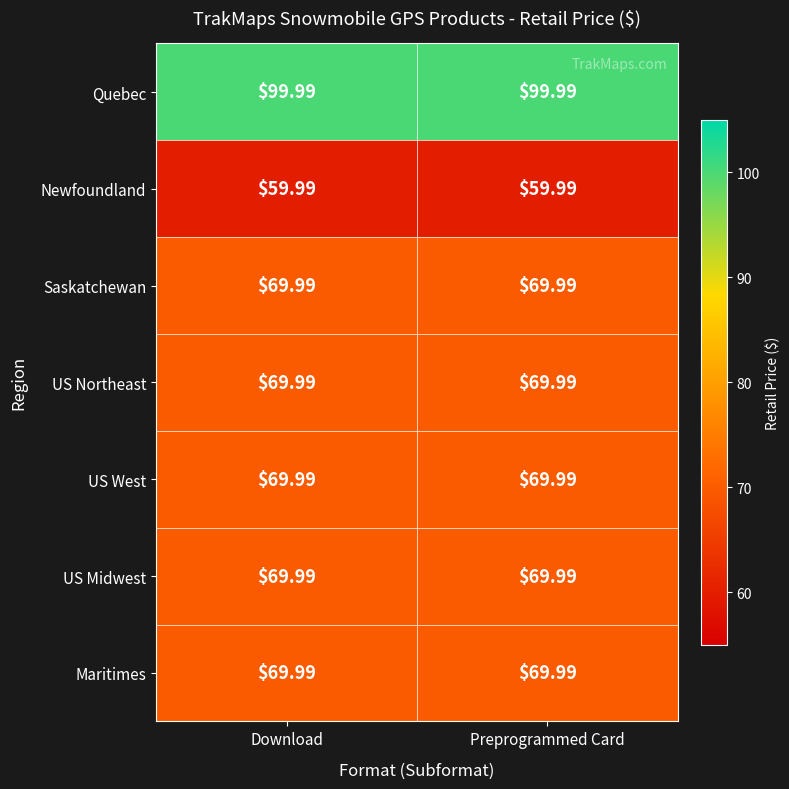

Which series has the largest total across all categories?

Quebec